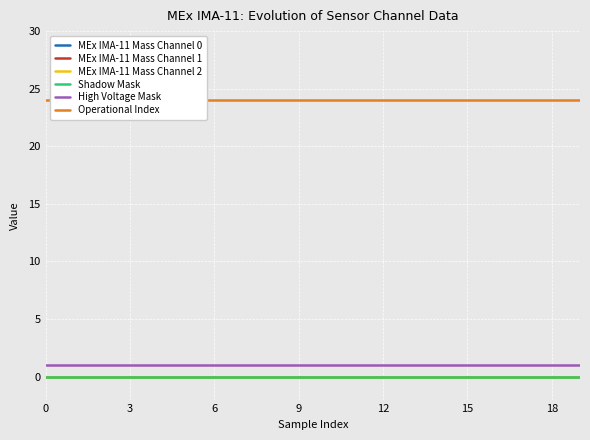

Rank the series by their maximum value, from lowest to highest.

MEx IMA-11 Mass Channel 0, MEx IMA-11 Mass Channel 1, MEx IMA-11 Mass Channel 2, Shadow Mask, High Voltage Mask, Operational Index